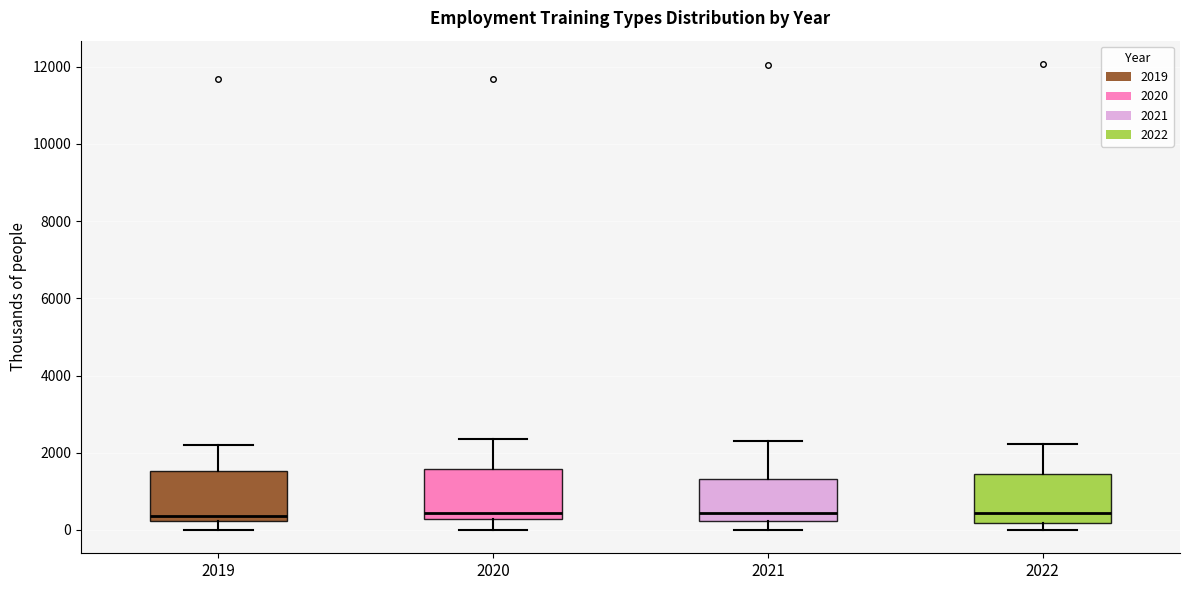

Reading left to right, transcribe this box plot: for each box, give where its median line is, the range the box spans, and where its two whiskers end, as read against the y-axis. The values are not printed on the chart, so give them approximately, as read against the axis.

2019: median 400, box 200 to 1600, whiskers 0 to 2200
2020: median 400, box 200 to 1600, whiskers 0 to 2400
2021: median 400, box 200 to 1400, whiskers 0 to 2200
2022: median 400, box 200 to 1400, whiskers 0 to 2200